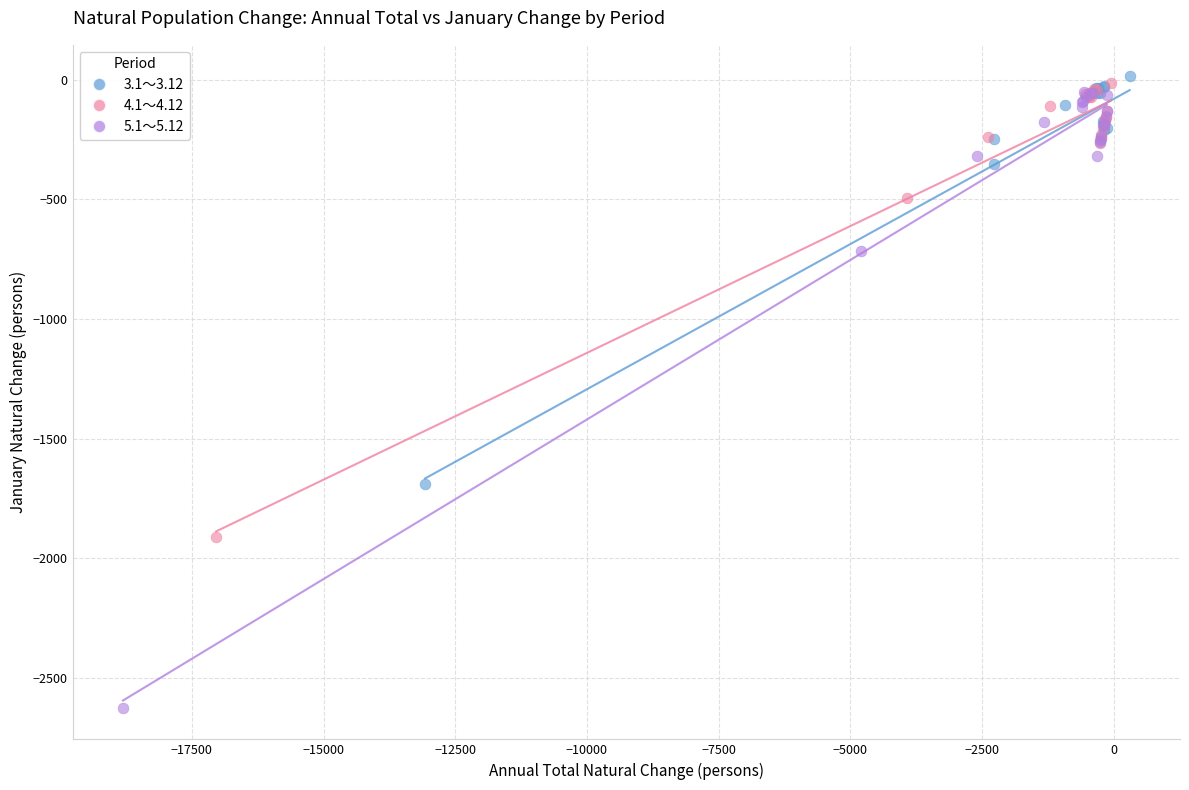

Which series has the widest spread of Y values?

5.1～5.12